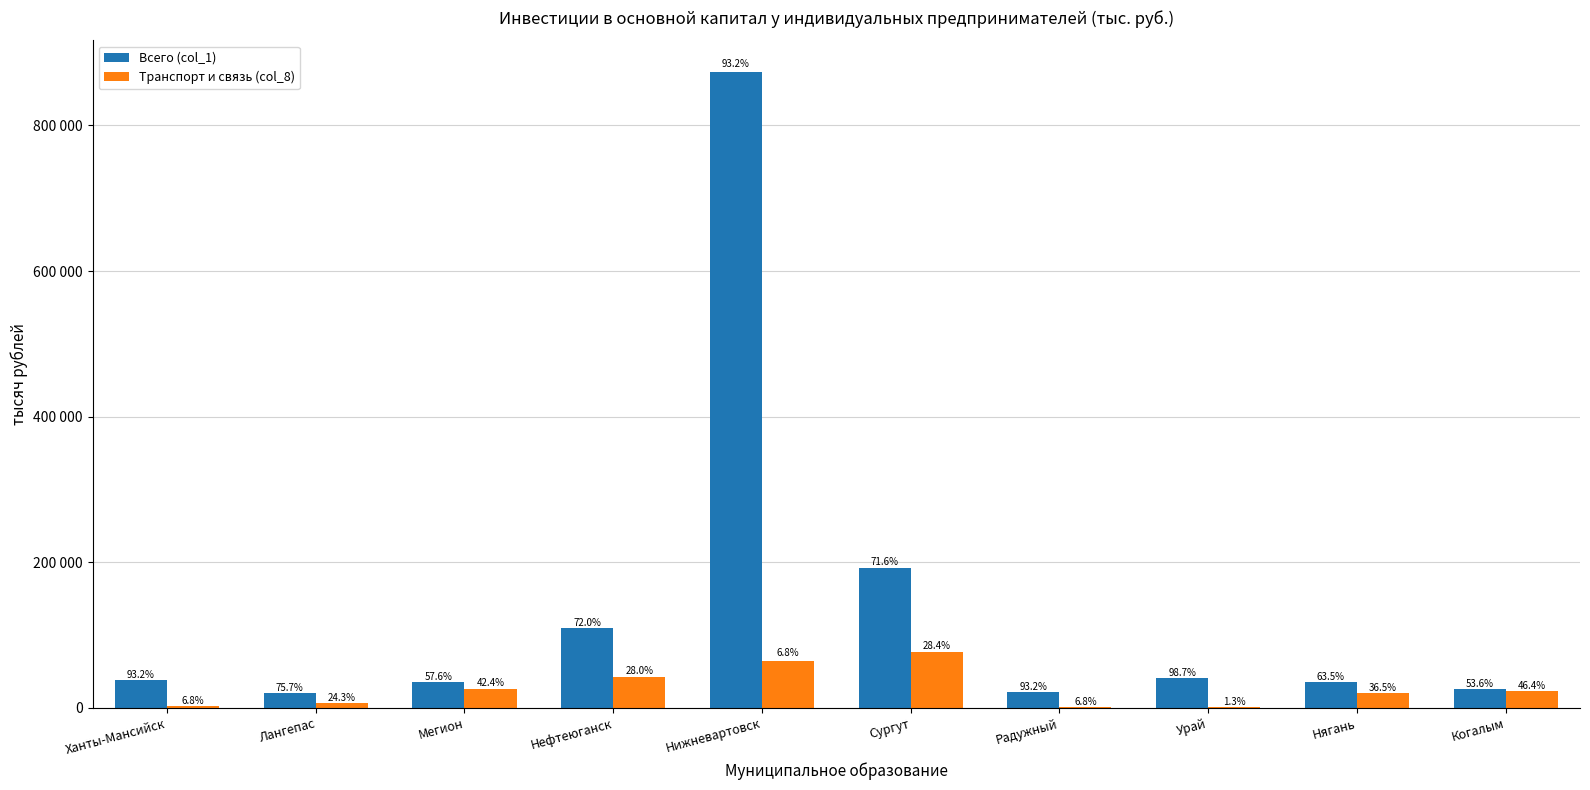

Are the bars grouped side by side (vs. stacked)?

Yes